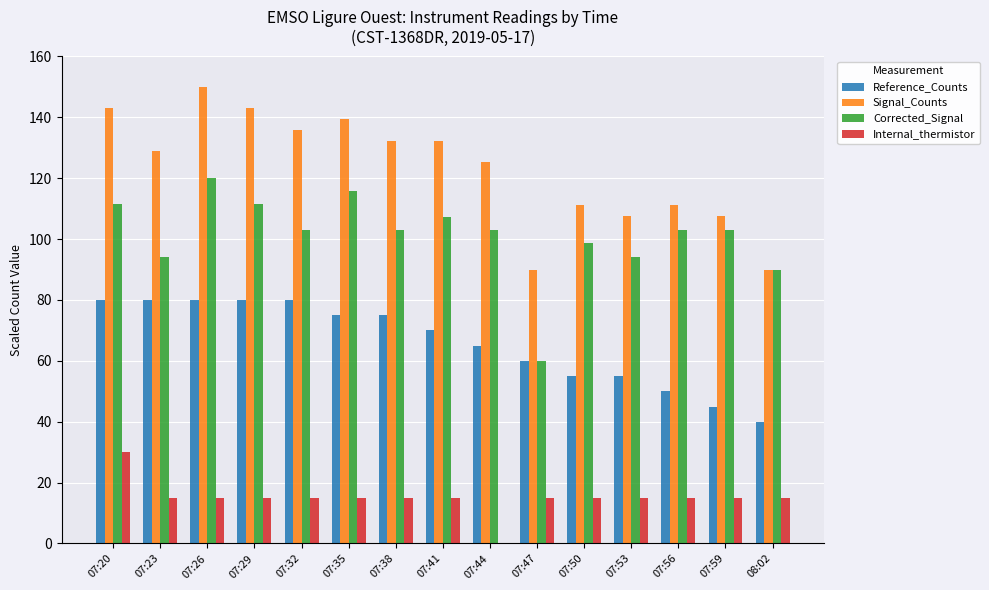

The Corrected_Signal series shows 90.0 at 08:02. True or false?

True